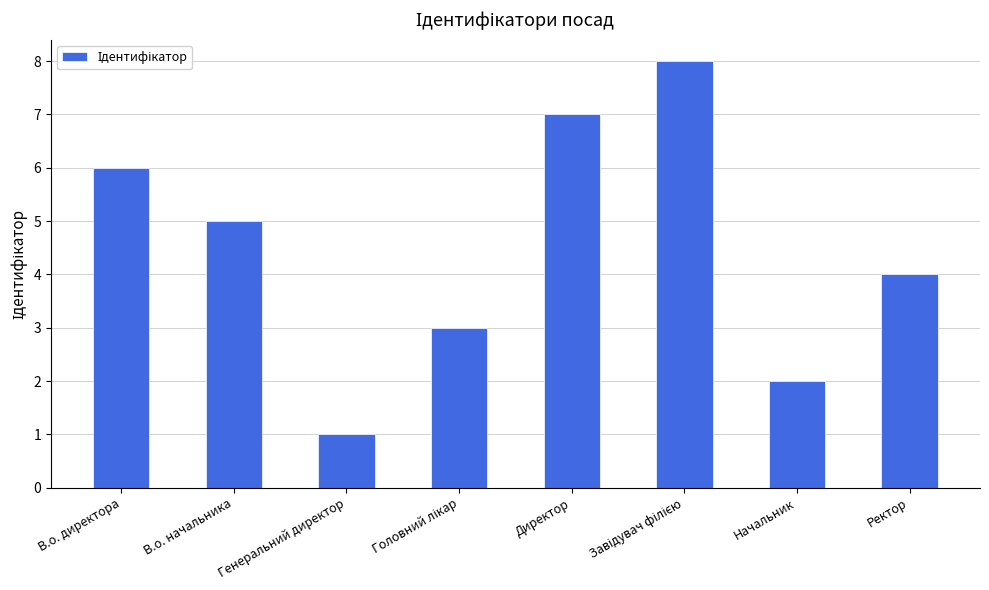

What is the greatest value displayed?

8